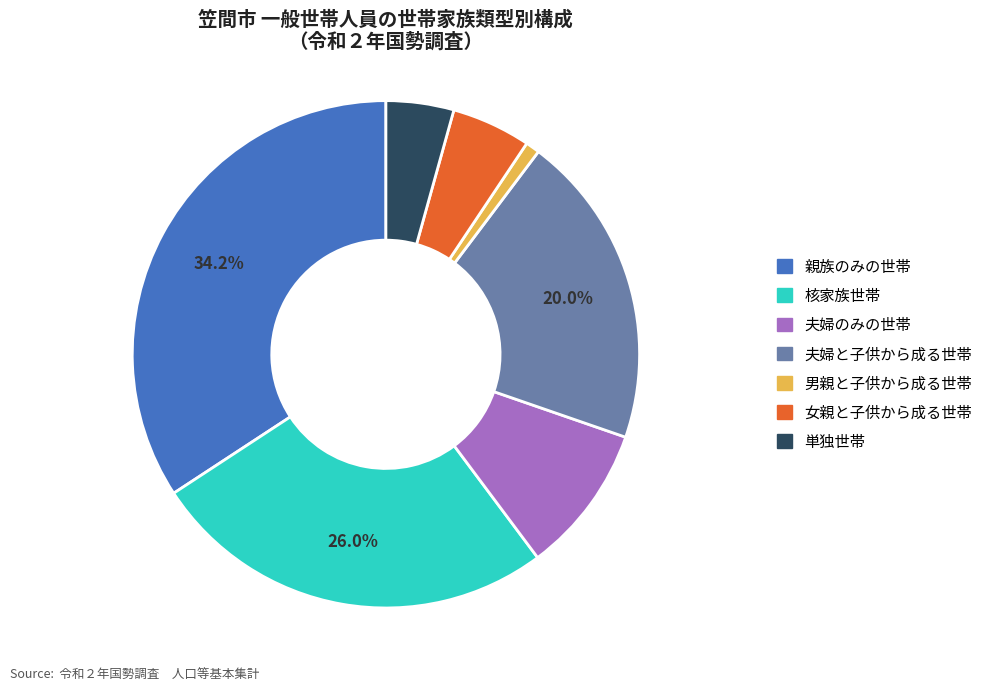

The 男親と子供から成る世帯 slice represents 11% of the pie. True or false?

False